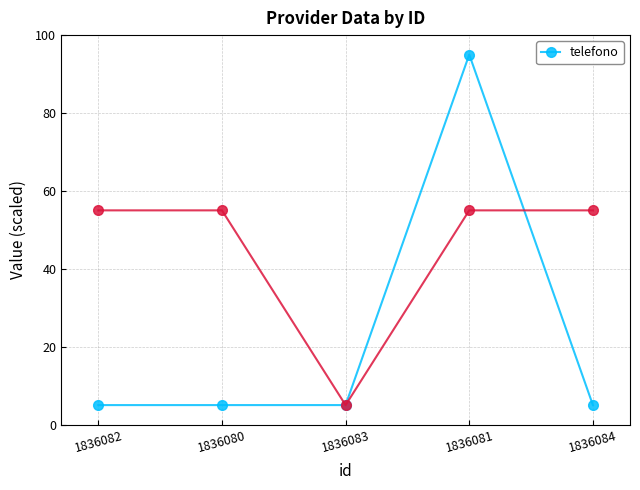

List the labels in order of value, smallest first.

1836082, 1836080, 1836083, 1836084, 1836081